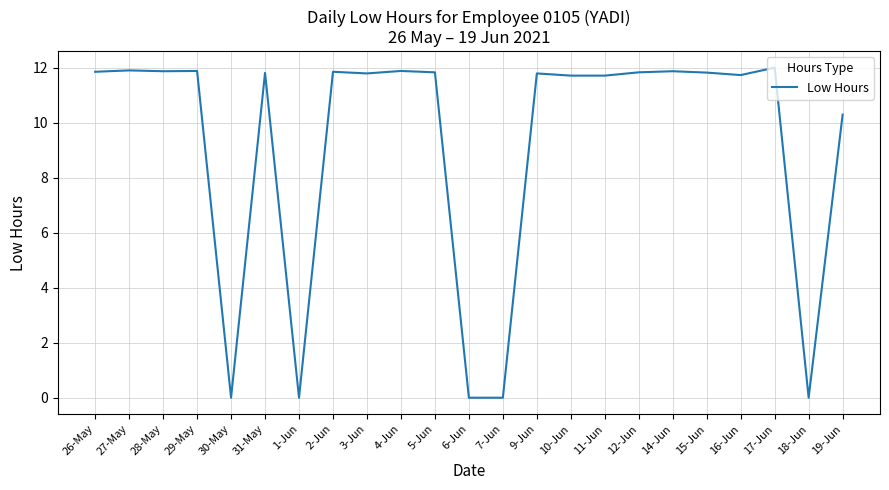

What is the average value?

9.2